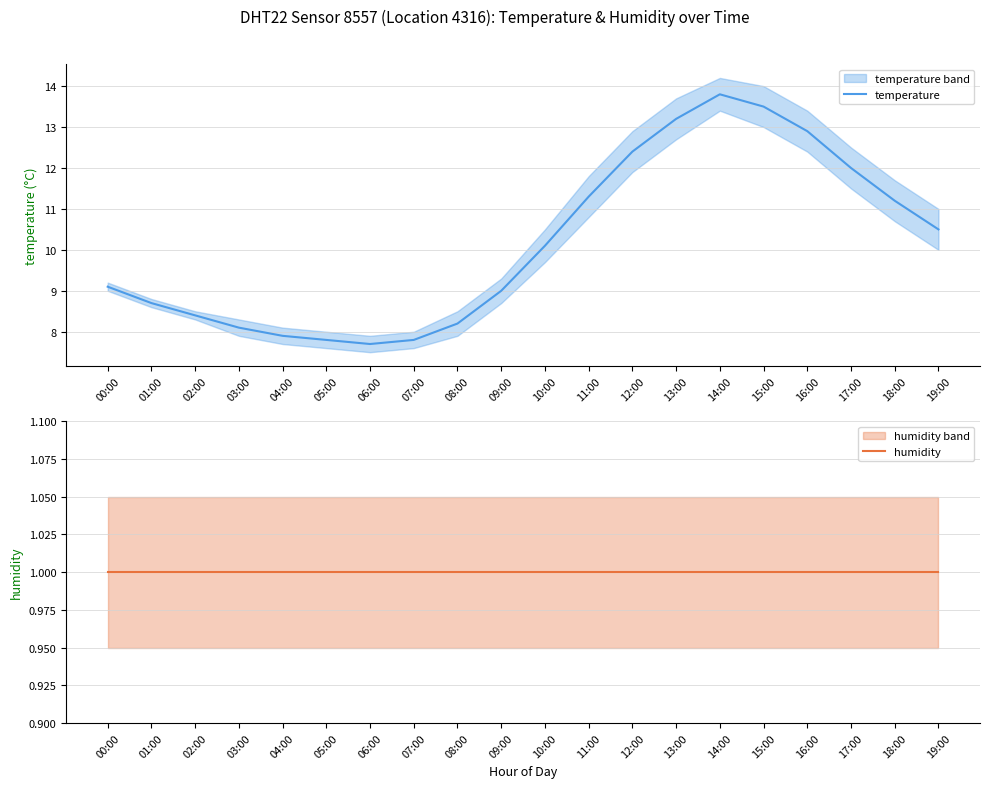

Rank the series by their average value, from lowest to highest.

humidity, temperature